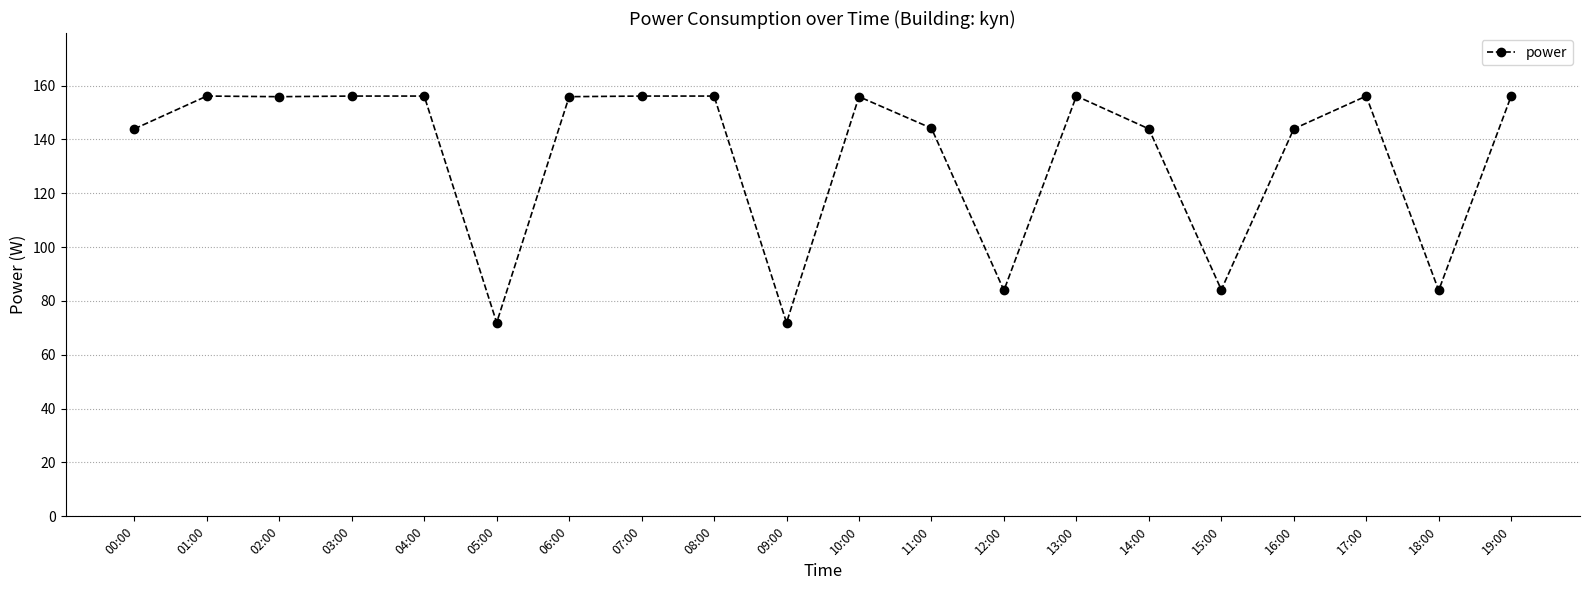

How many lines are shown in the chart?

1